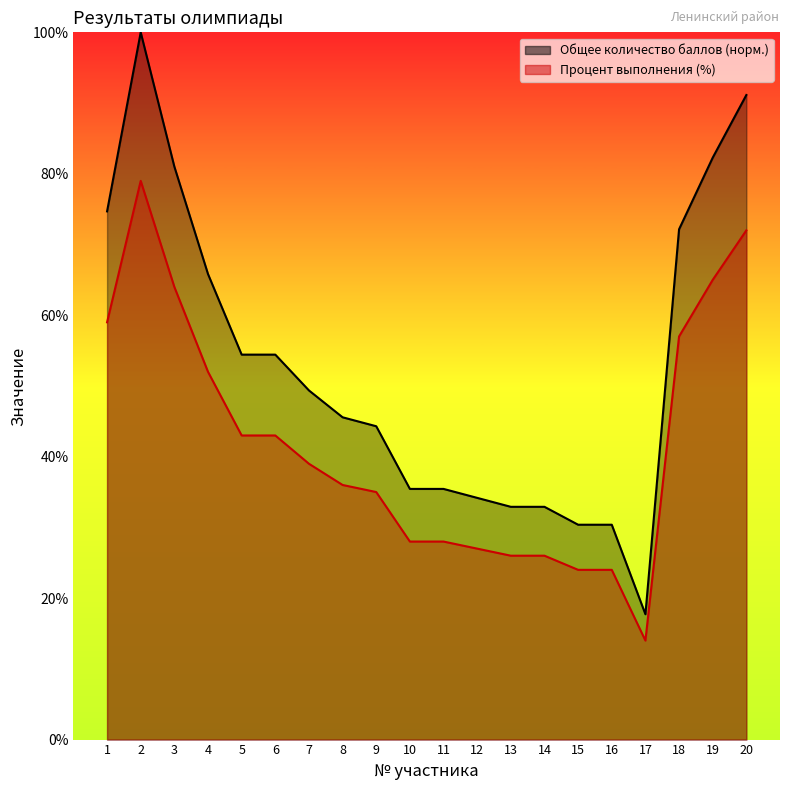

Between 14 and 3, which is larger?

3